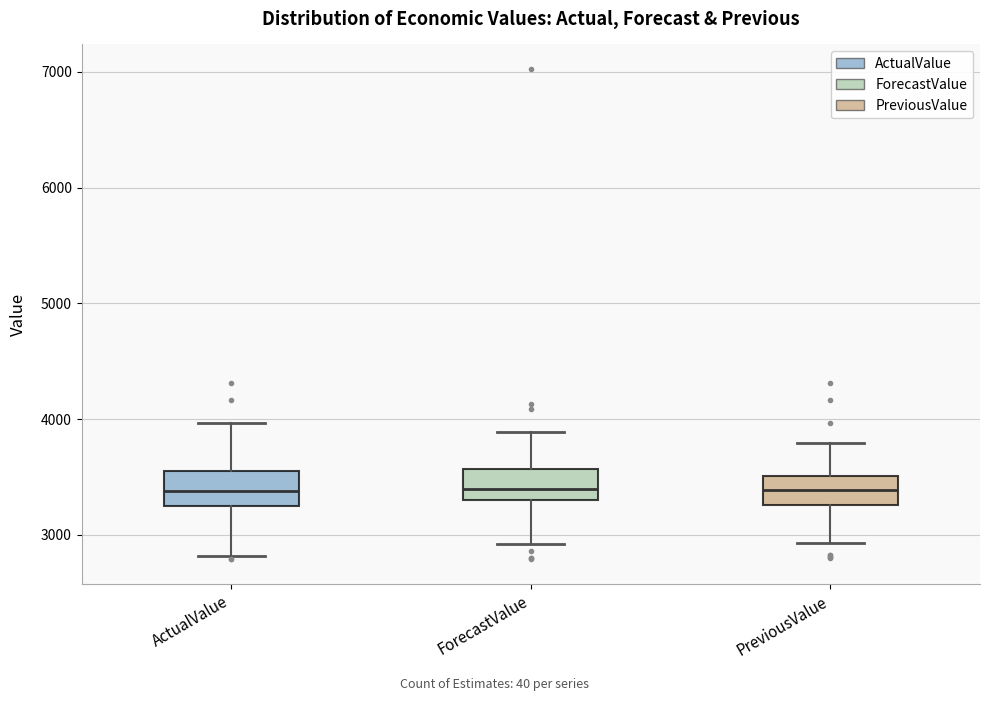

Where does the lower whisker of the box for PreviousValue end on the y-axis? The values are not printed on the chart, so give them approximately, as read against the axis.

2900